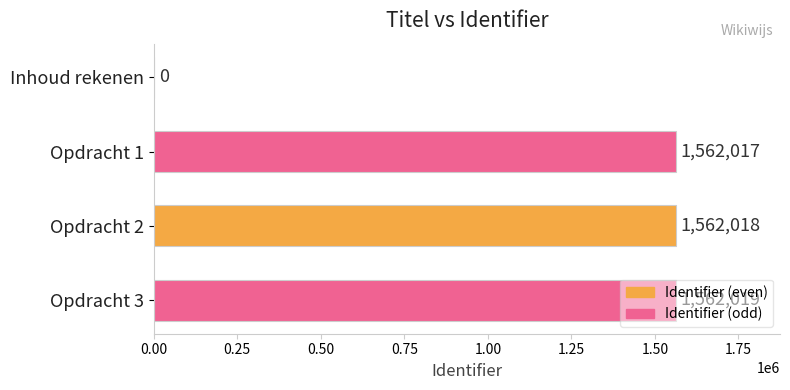

How many positive values are there?

3